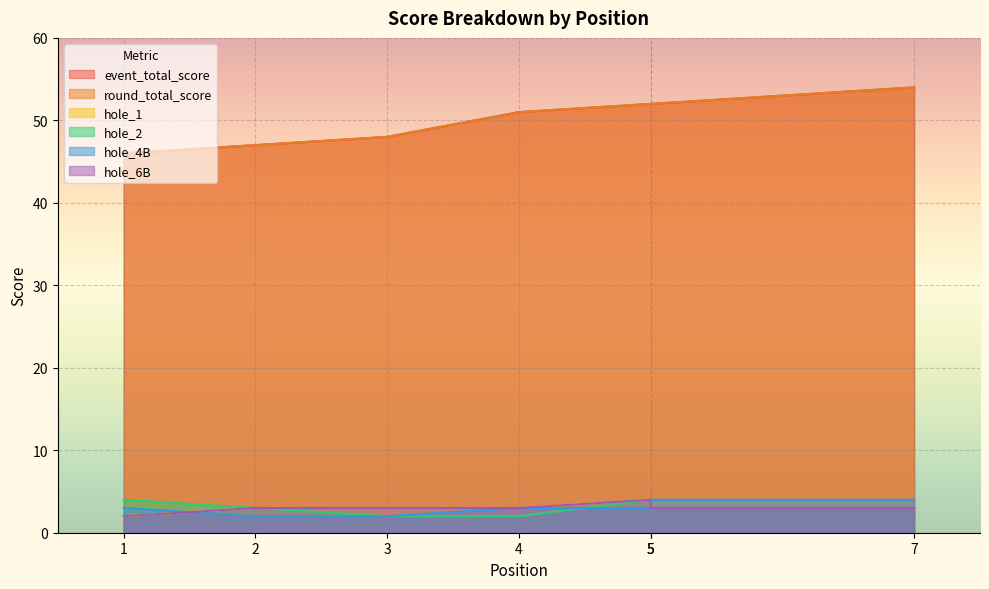

Where is hole_2 nearest to the value 3?

2